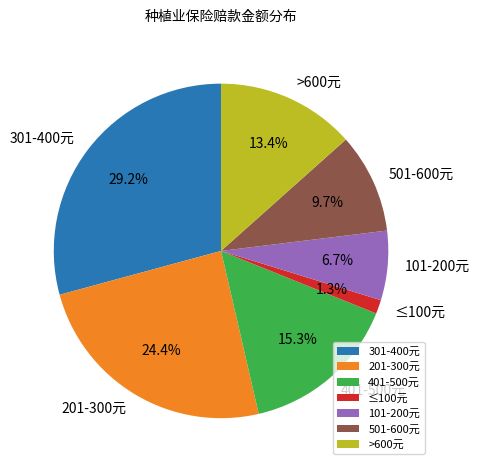

What is the smallest slice in the pie chart?

≤100元